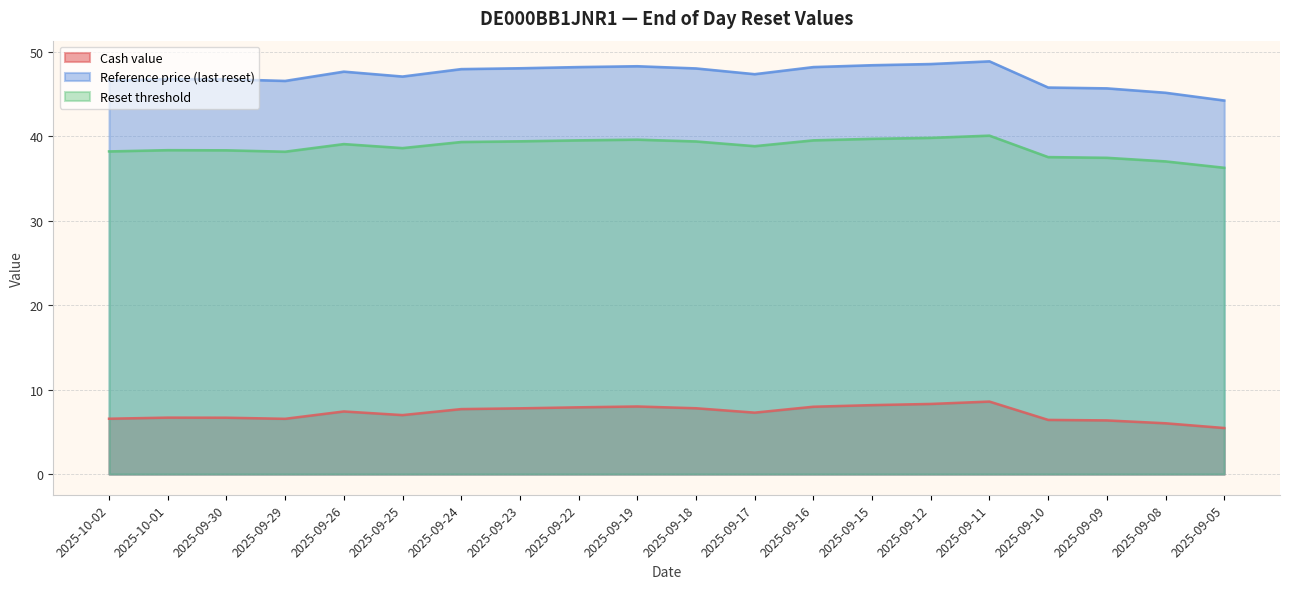

What are all the series names shown in the legend?

Cash value, Reference price (last reset), Reset threshold